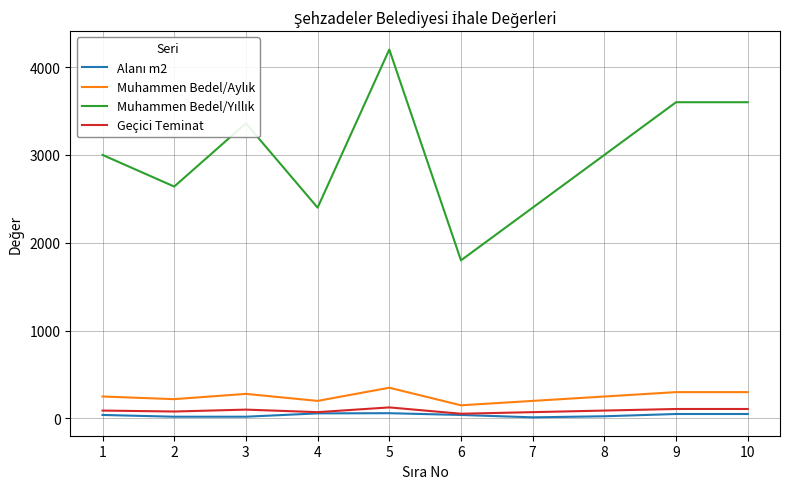

At which category is the sum across all series the highest?

5